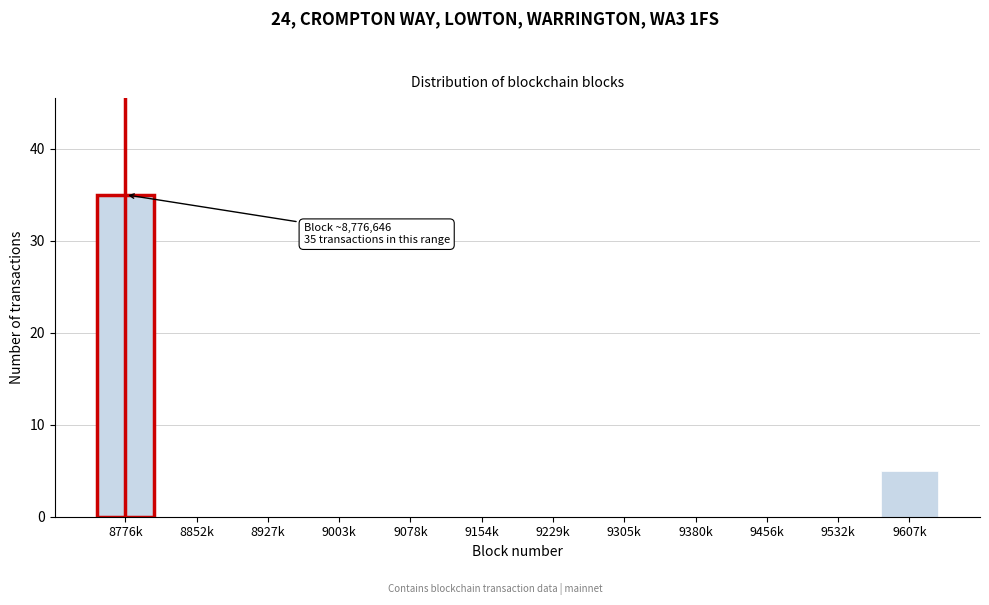

Reading left to right, transcribe all the data shown in this chart.

8776k=35	8852k=0	8927k=0	9003k=0	9078k=0	9154k=0	9229k=0	9305k=0	9380k=0	9456k=0	9532k=0	9607k=5